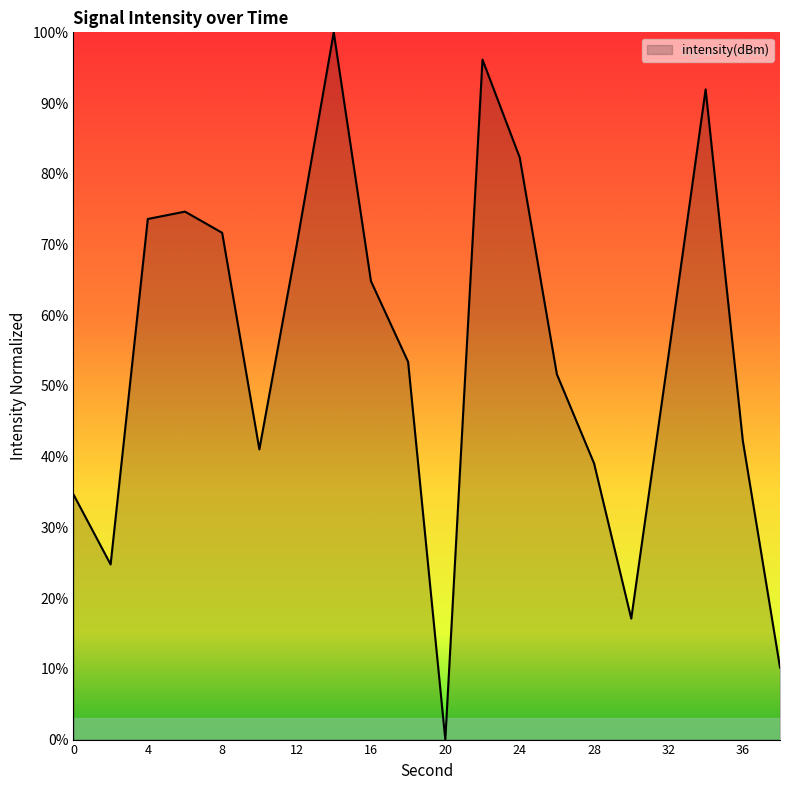

What is the difference between the maximum and minimum values?

100.0